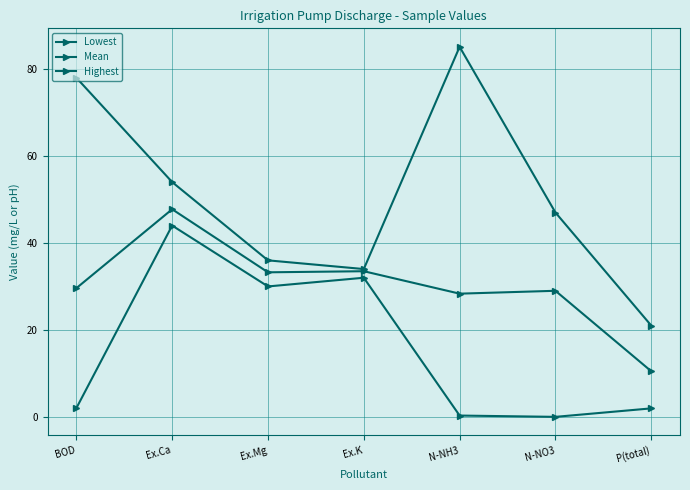

Is this an area chart (filled region under the line)?

No